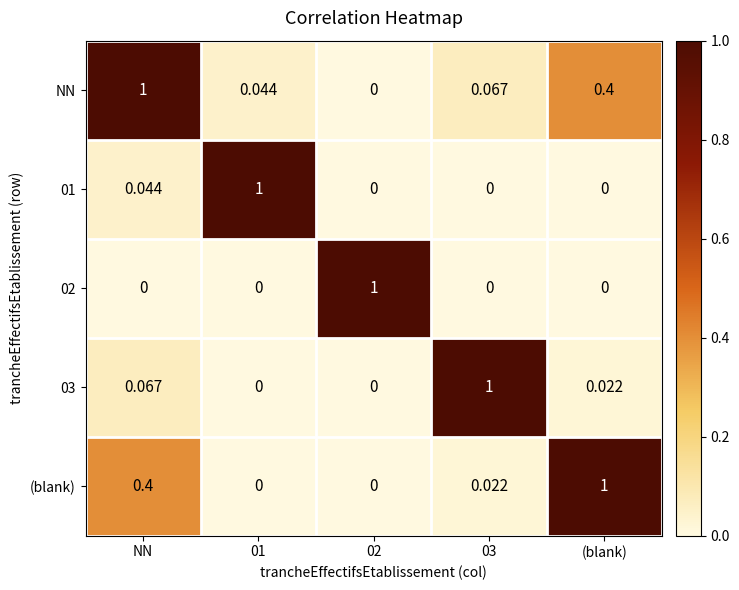

Which series has the largest total across all categories?

NN